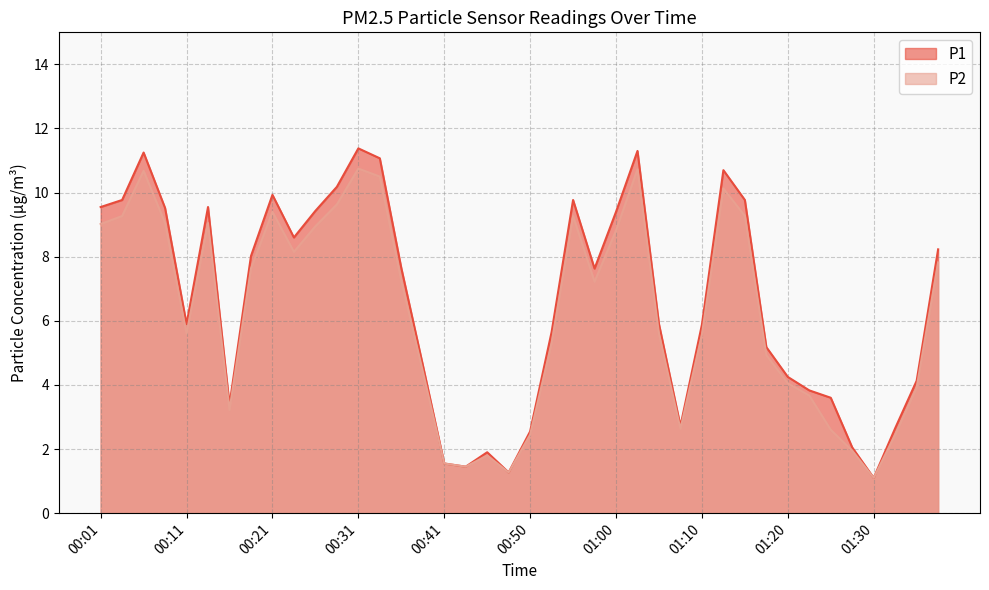

List the labels in order of P1 value, largest first.

00:31, 01:03, 00:06, 00:33, 01:13, 00:28, 00:21, 00:03, 00:55, 01:15, 00:01, 00:13, 00:08, 00:26, 01:00, 00:23, 01:37, 00:18, 00:36, 00:58, 00:11, 01:05, 01:10, 00:53, 01:18, 00:38, 01:20, 01:35, 01:23, 01:25, 00:16, 01:08, 01:32, 00:50, 01:27, 00:45, 00:41, 00:43, 00:48, 01:30